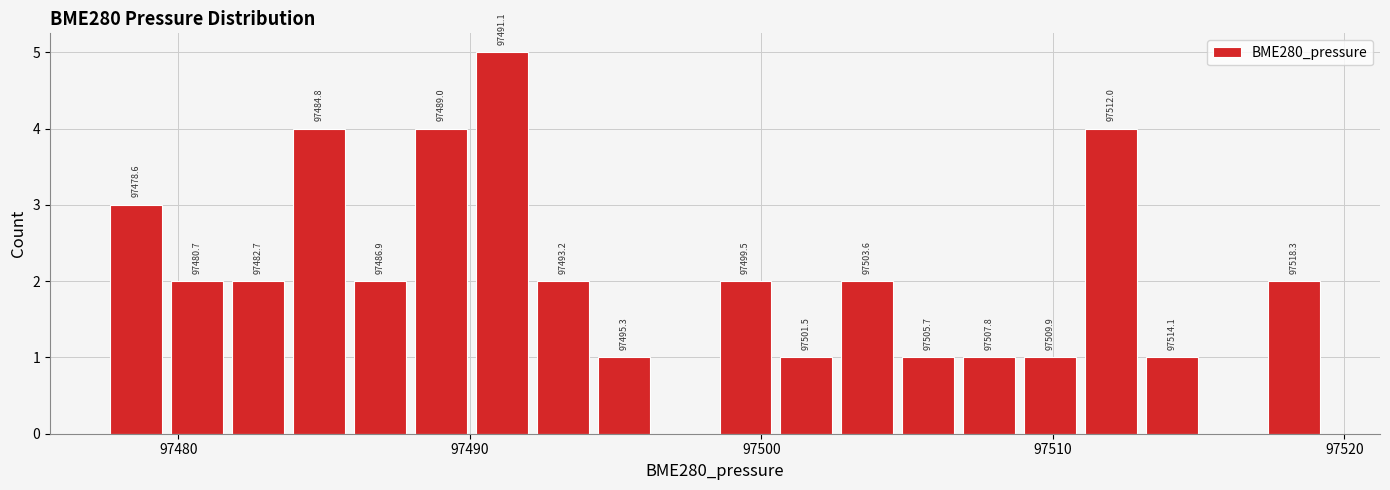

Around what value on the x-axis is the tallest bar? Give the approximate position of its centre, as read against the axis.

97491